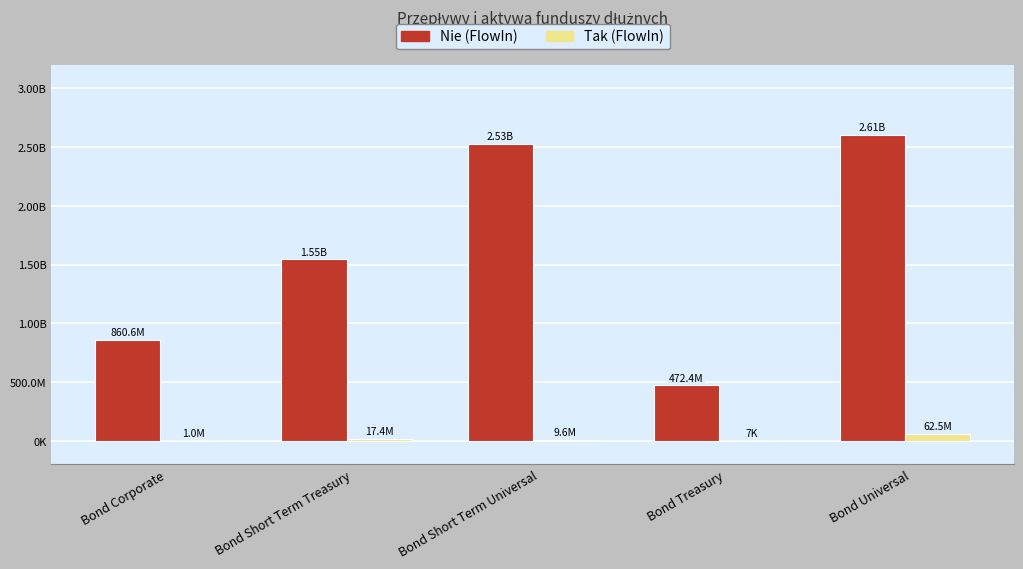

Are the bars horizontal?

No